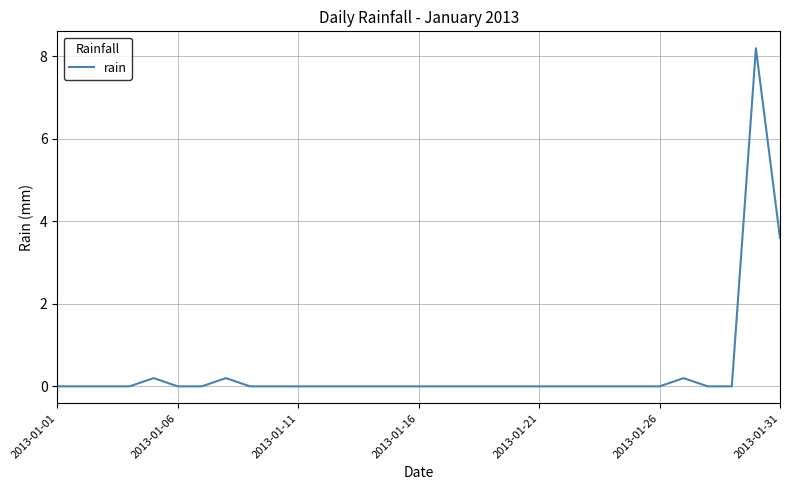

Does the chart have visible grid lines?

Yes